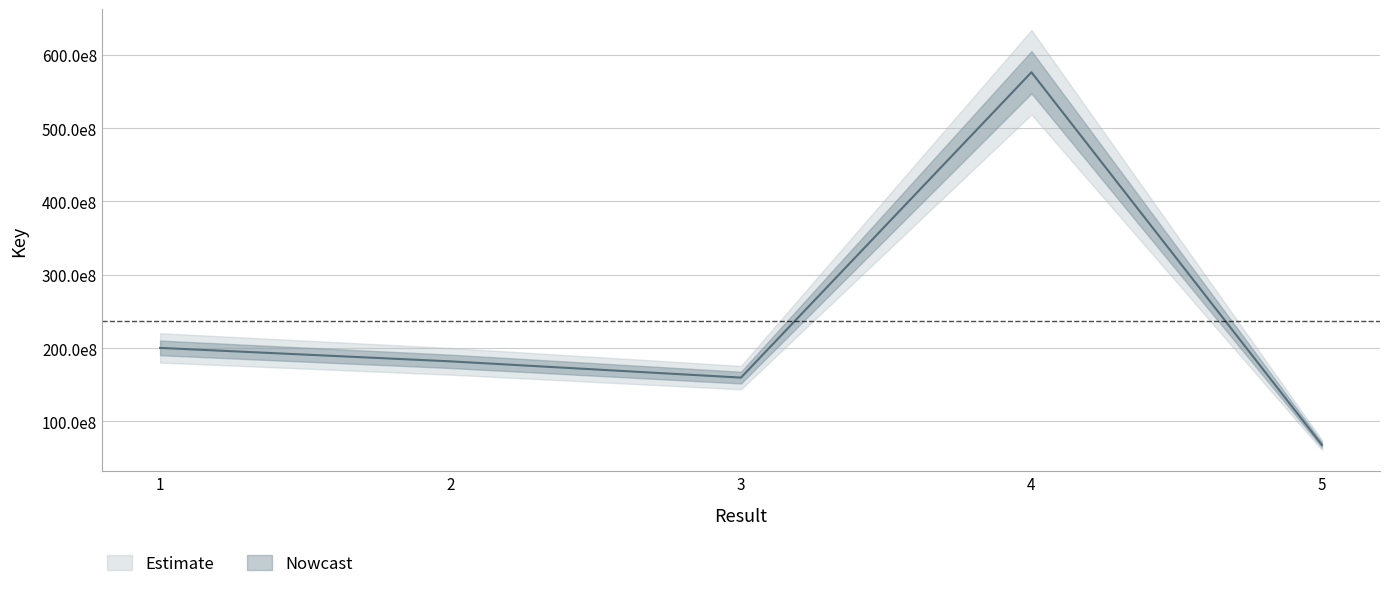

What is the difference between the values at 3 and 2?

22169374